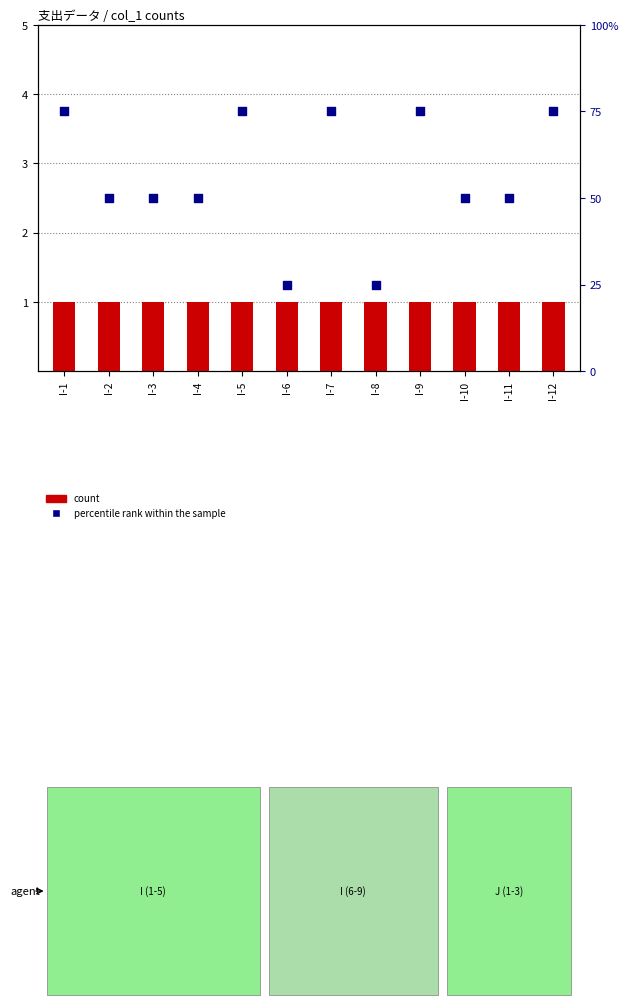

Which series has the widest spread of Y values?

percentile rank within the sample